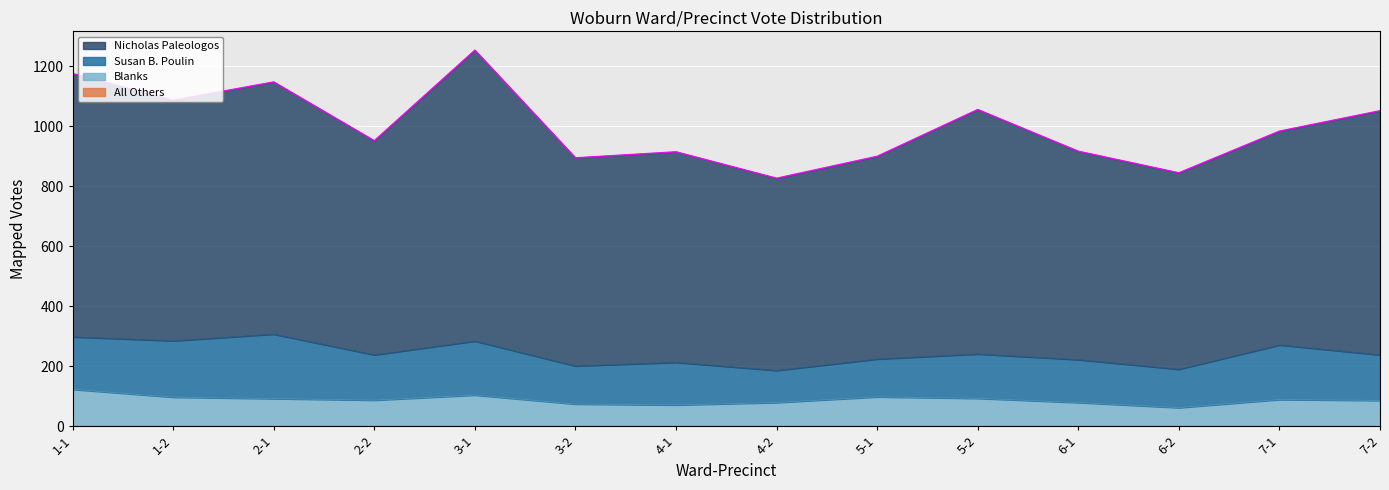

What is the lowest value of the Blanks series?

62